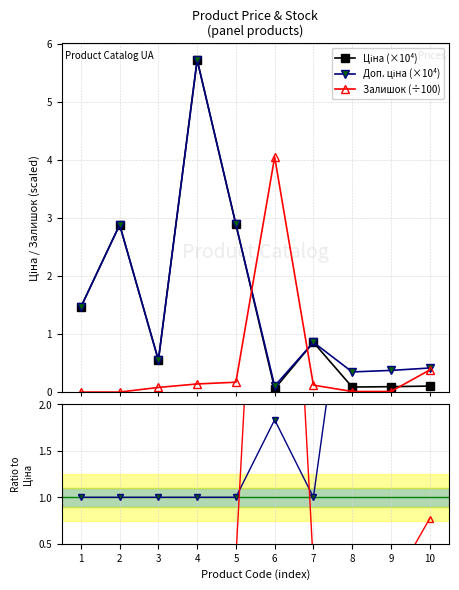

Which series has the largest total across all categories?

Доп./Ціна